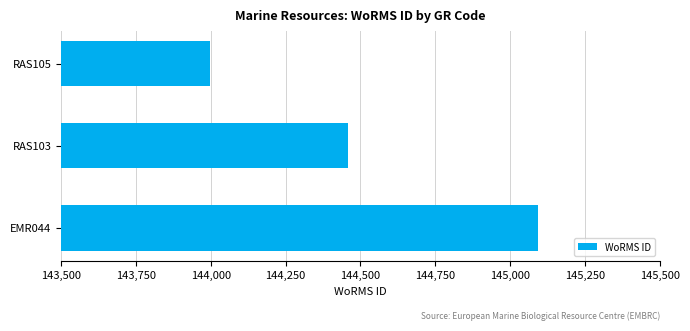

Which category has the lowest value across all series?

RAS105